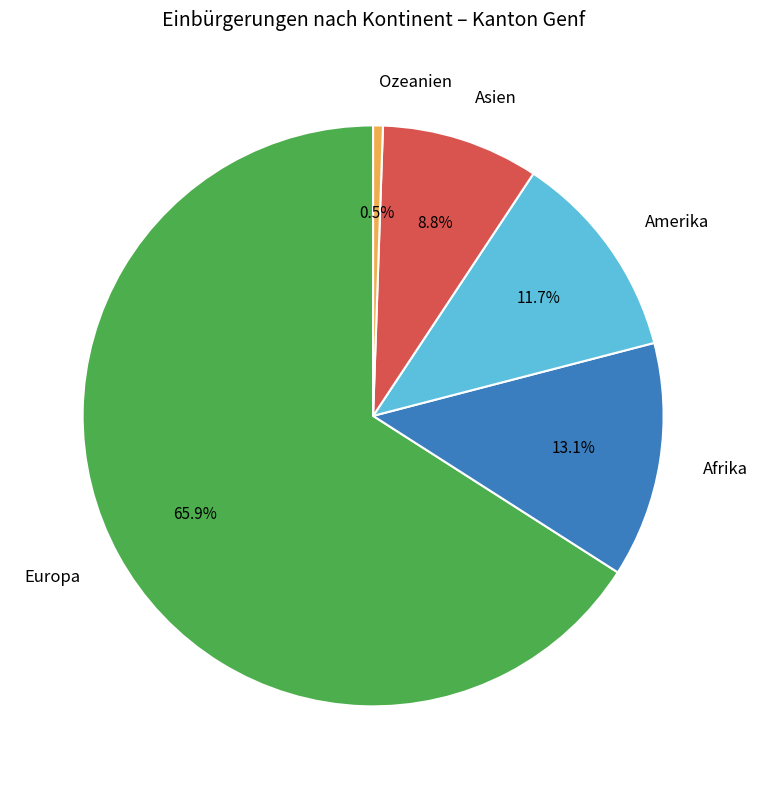

Which slice is the smallest?

Ozeanien